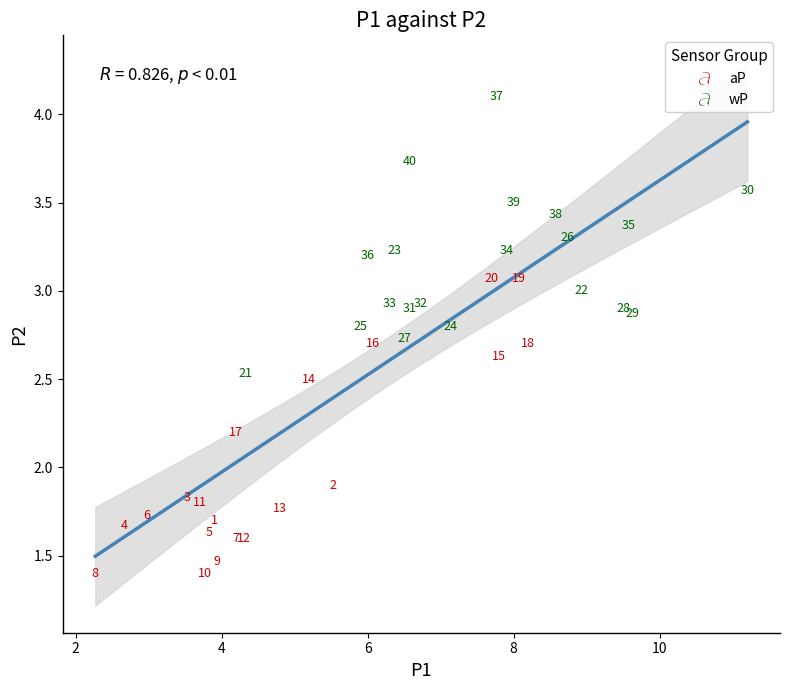

Which series contains the highest Y value?

wP